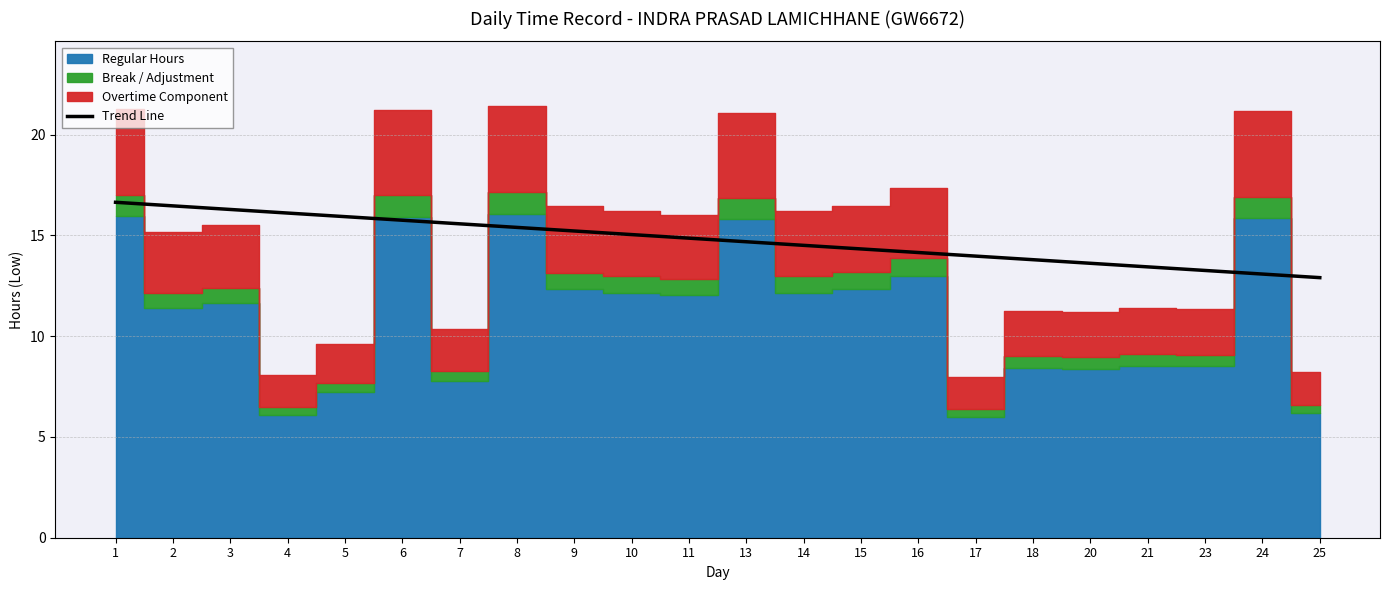

Count the number of values greater than 14.

15